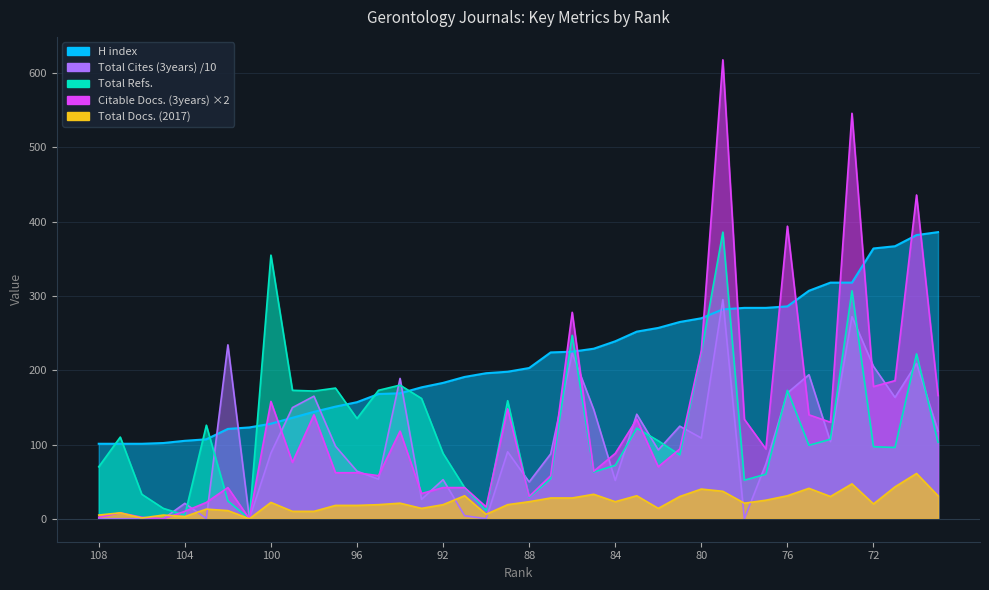

Reading right to left, list all the values displayed in this chart.

Total Refs.: 103.0	222.0	96.0	97.0	307.0	107.0	99.0	173.0	60.0	52.0	386.0	224.0	86.0	105.0	122.0	72.0	63.0	247.0	54.0	29.0	159.0	11.0	42.0	88.0	162.0	180.0	173.0	135.0	176.0	172.0	173.0	355.0	0.0	24.0	126.0	5.0	14.0	33.0	110.0	70.0
Total Cites (3years): 118.2	209.0	163.4	205.2	272.2	103.9	194.0	169.4	73.9	0.0	295.2	108.7	124.7	92.7	140.8	51.6	147.1	222.9	87.4	49.6	90.2	0.0	4.2	52.7	26.2	189.0	53.3	64.1	97.7	165.1	149.7	88.4	0.0	234.2	0.4	20.8	0.0	0.0	0.0	0.0
Citable Docs. (3years): 166.0	436.0	186.0	178.0	546.0	130.0	140.0	394.0	94.0	134.0	618.0	226.0	94.0	70.0	134.0	88.0	64.0	278.0	58.0	30.0	148.0	16.0	42.0	42.0	34.0	118.0	58.0	62.0	62.0	140.0	76.0	158.0	0.0	42.0	22.0	10.0	0.0	2.0	8.0	2.0
Total Docs. (2017): 31.0	61.0	43.0	20.0	47.0	30.0	41.0	31.0	25.0	21.0	37.0	40.0	30.0	14.0	31.0	23.0	33.0	28.0	28.0	23.0	19.0	6.0	31.0	19.0	14.0	21.0	19.0	18.0	18.0	10.0	10.0	22.0	0.0	11.0	13.0	3.0	5.0	1.0	8.0	5.0
H index: 386.0	382.0	367.0	364.0	318.0	318.0	307.0	286.0	284.0	284.0	282.0	270.0	265.0	257.0	252.0	239.0	229.0	225.0	224.0	203.0	198.0	196.0	191.0	183.0	177.0	169.0	168.0	157.0	151.0	144.0	136.0	128.0	123.0	121.0	107.0	105.0	102.0	101.0	101.0	101.0